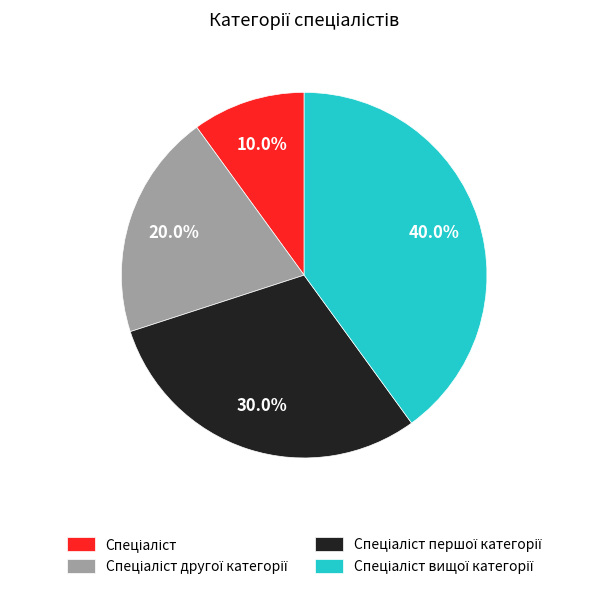

Does any single category account for the majority?

No